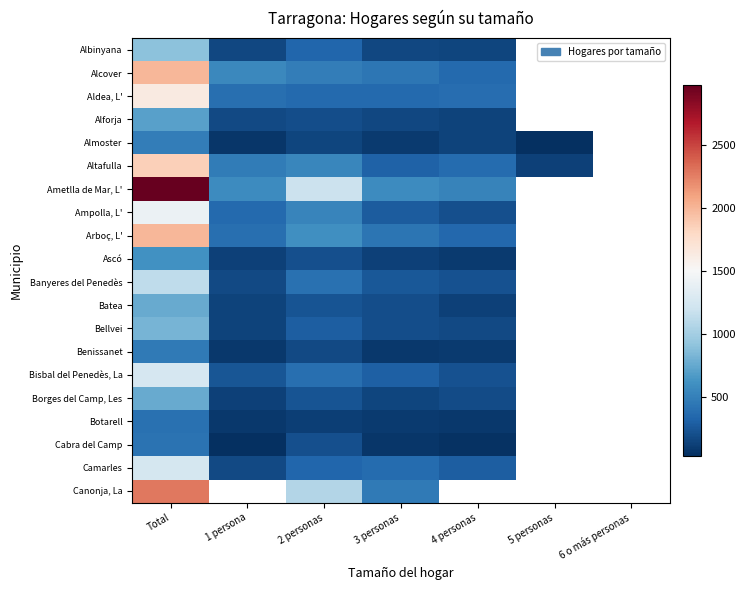

What is the total value across all series at 2 personas?

8040.0